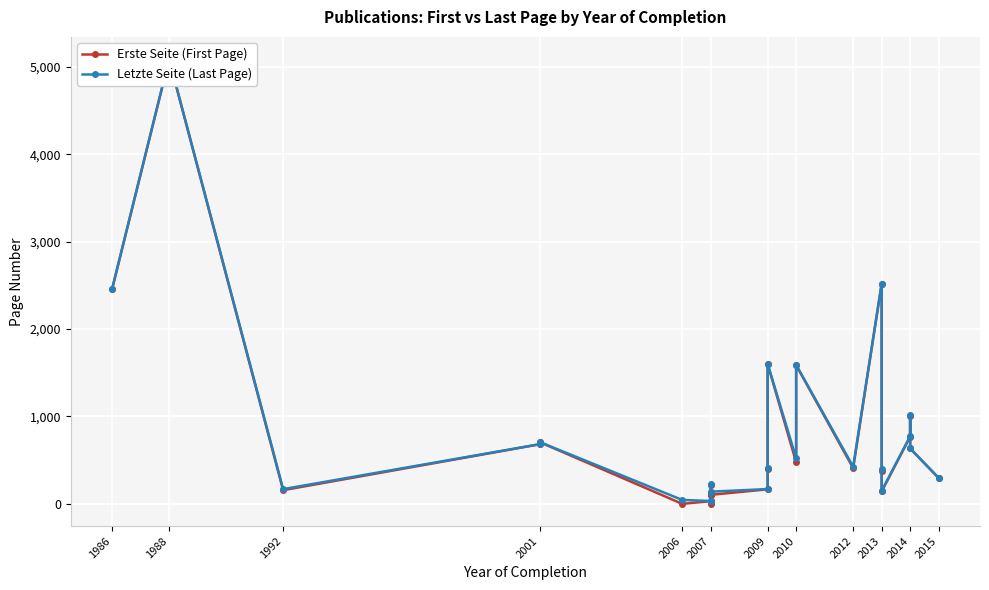

True or false: Erste Seite (First Page) and Letzte Seite (Last Page) intersect in this chart.

False